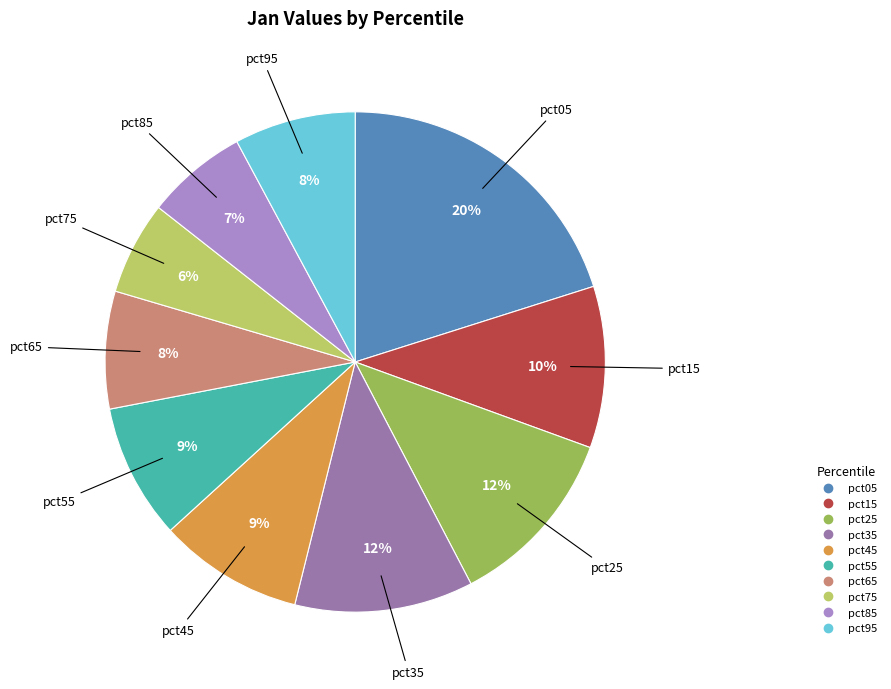

What percentage is the pct05 slice, to the nearest percent?

20%